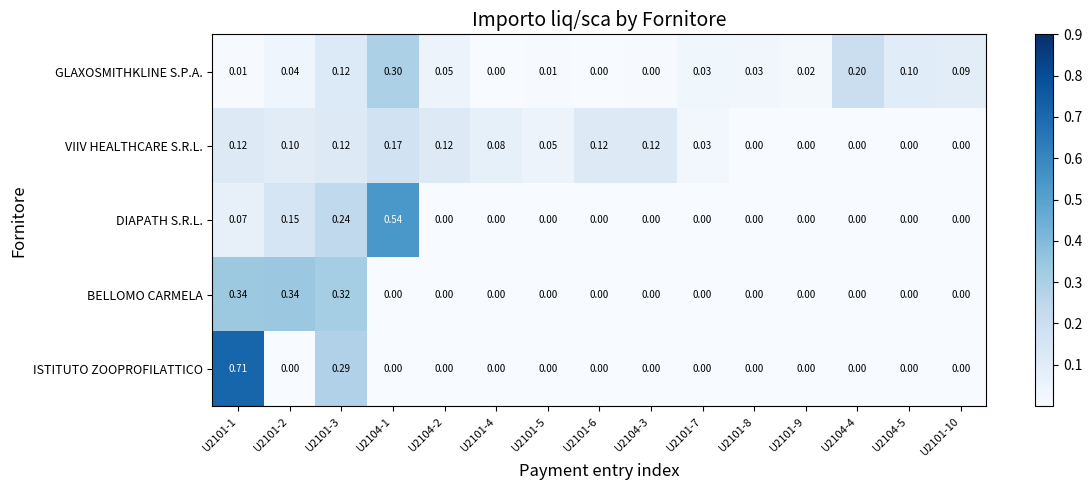

Between U2101-2 and U2101-7, which series saw the biggest shift?

BELLOMO CARMELA